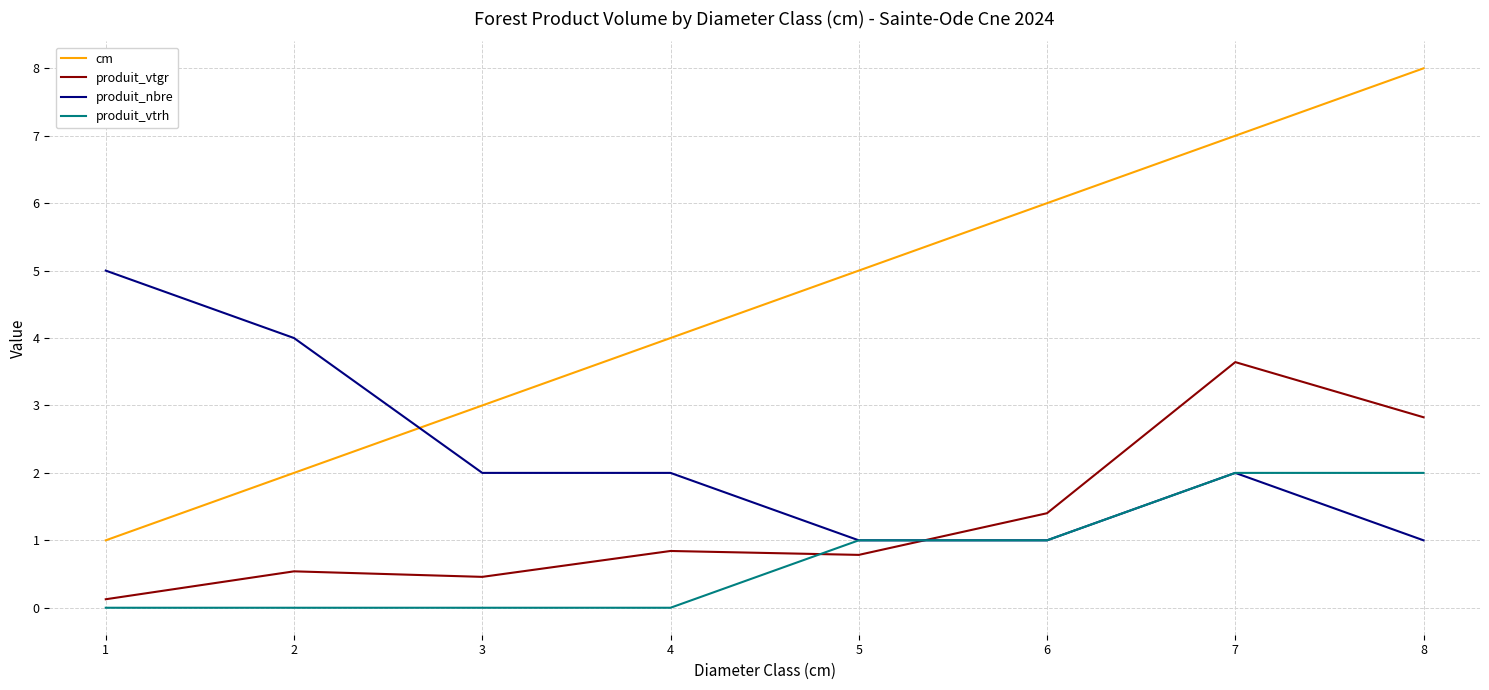

Which series has the widest spread of values?

cm